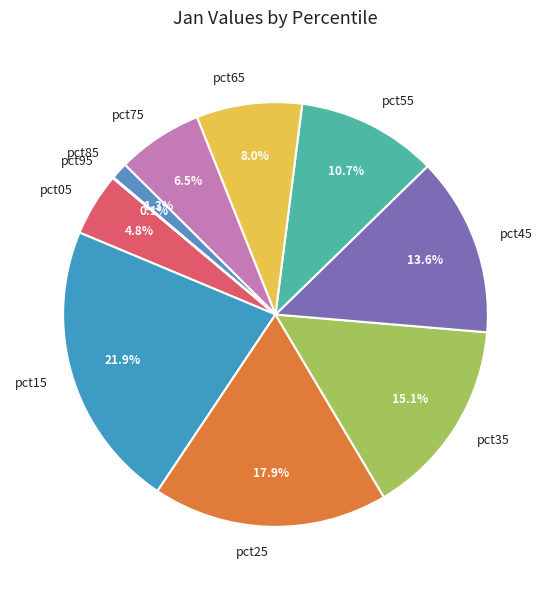

True or false: pct65 accounts for 8% of the total.

True